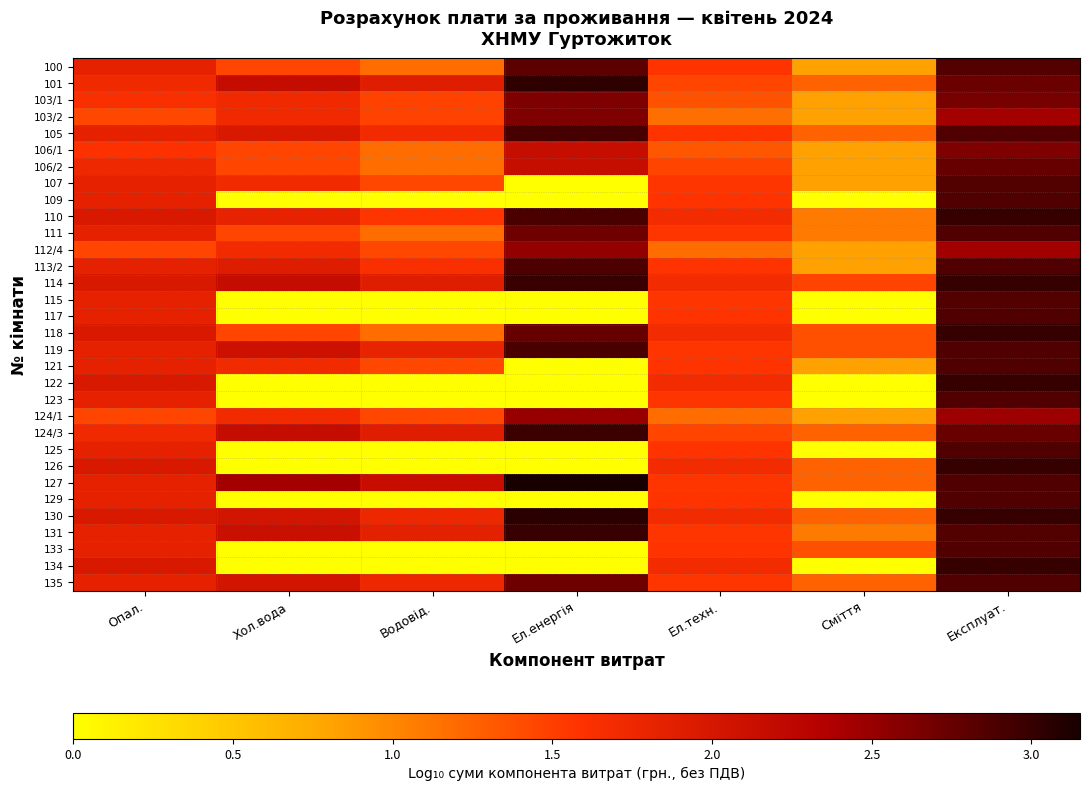

Rank the series at Хол.вода from highest to lowest value.

127, 124/3, 101, 114, 131, 119, 130, 135, 105, 113/2, 110, 103/1, 103/2, 107, 112/4, 121, 124/1, 100, 106/1, 106/2, 111, 118, 109, 115, 117, 122, 123, 125, 126, 129, 133, 134